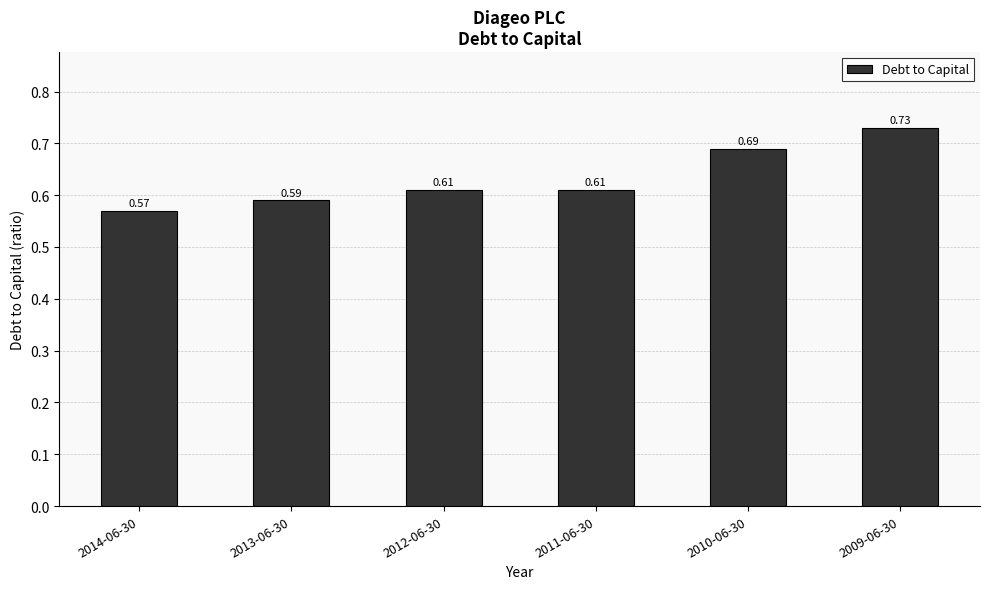

Are the bars grouped side by side (vs. stacked)?

No